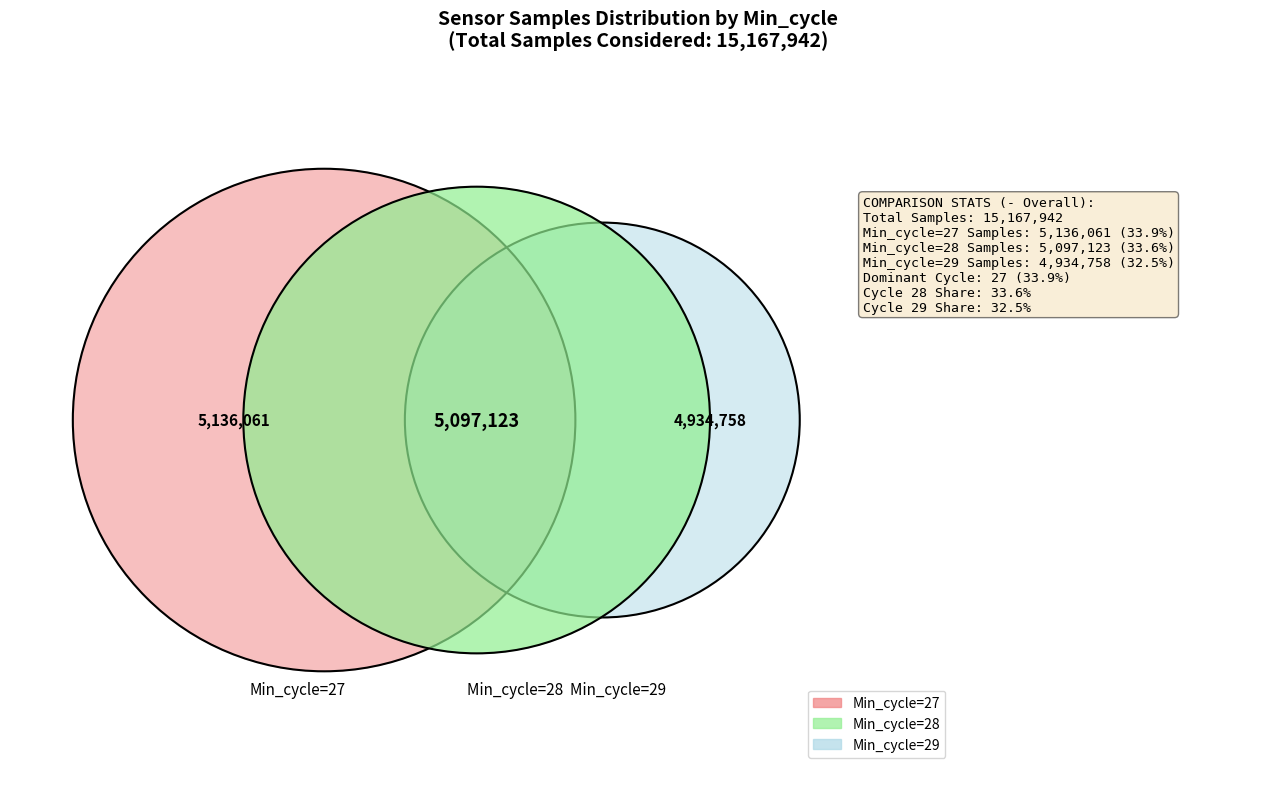

Does Min_cycle_28 represent more than half of the total?

No